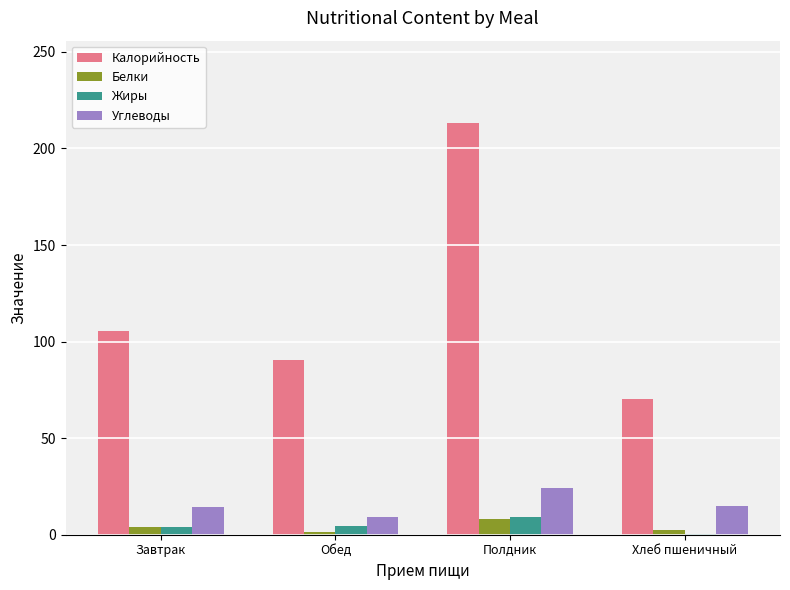

The Углеводы series shows 9.3 at Обед. True or false?

True